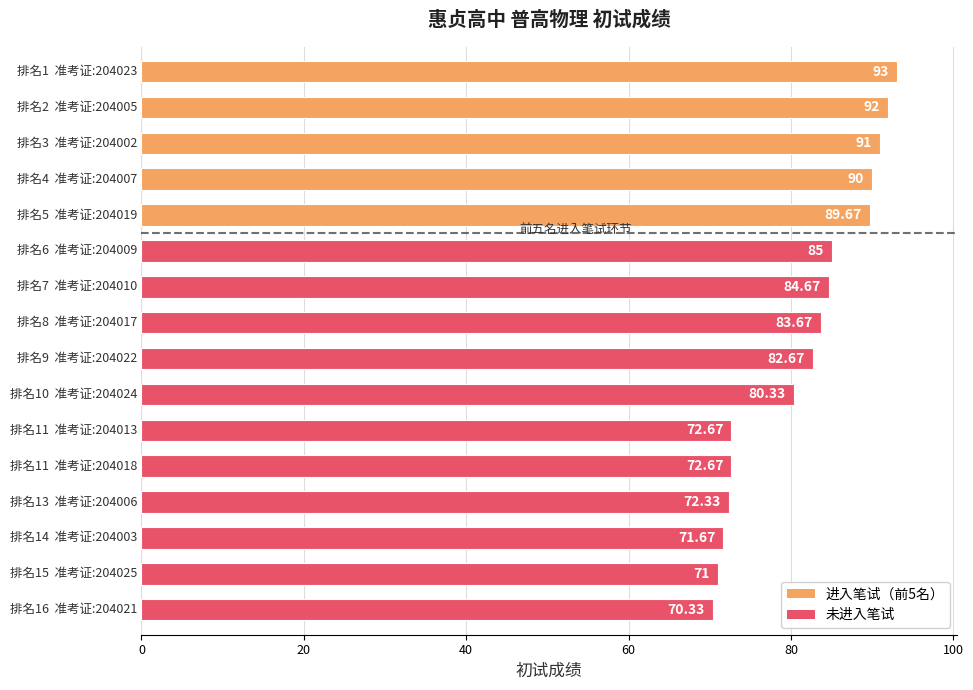

What is the average value?

81.4